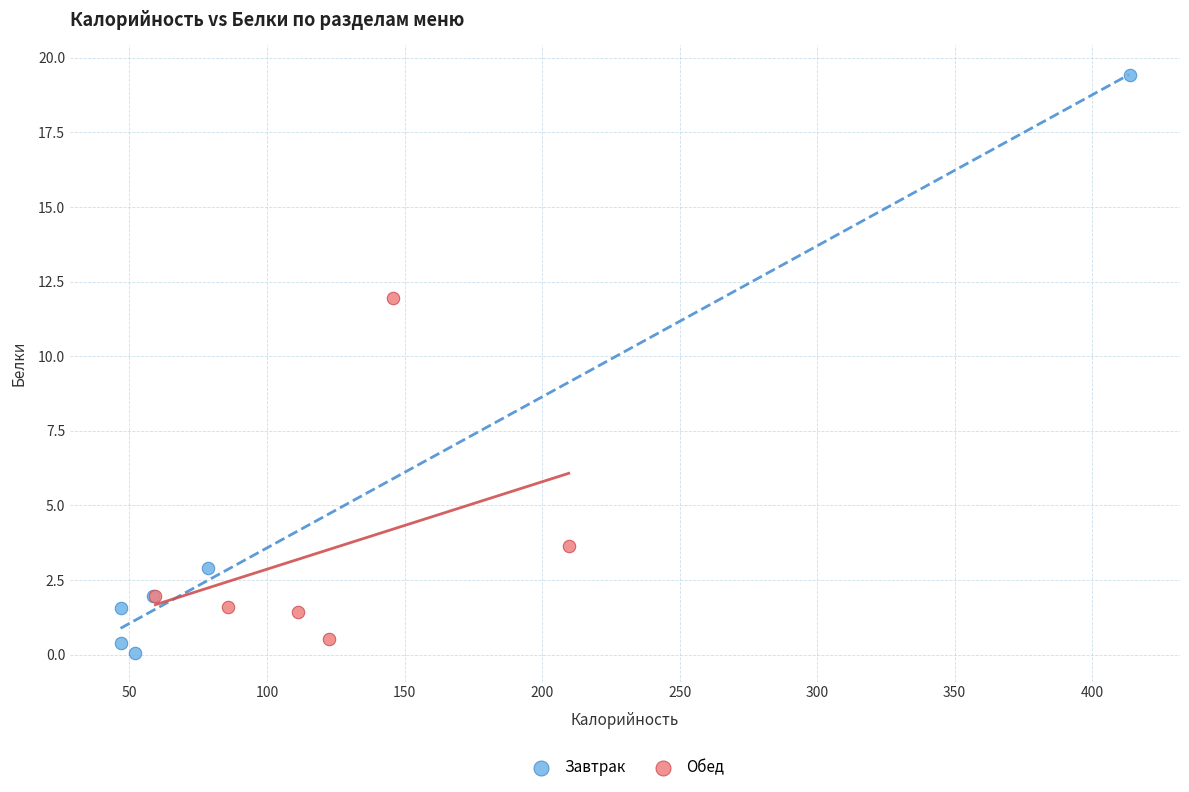

Which series has the widest spread of Y values?

Завтрак